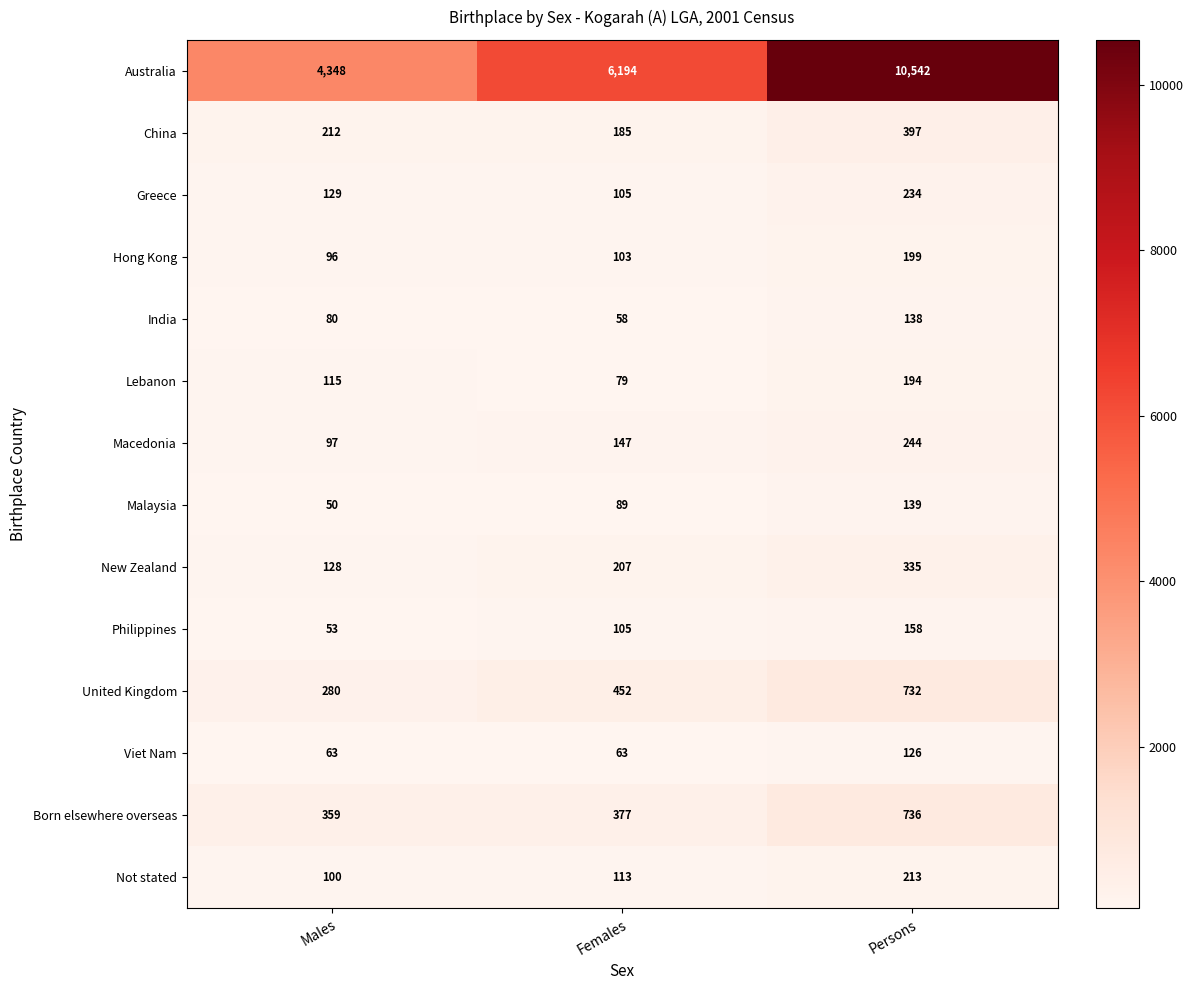

Which series has the largest total across all categories?

Australia